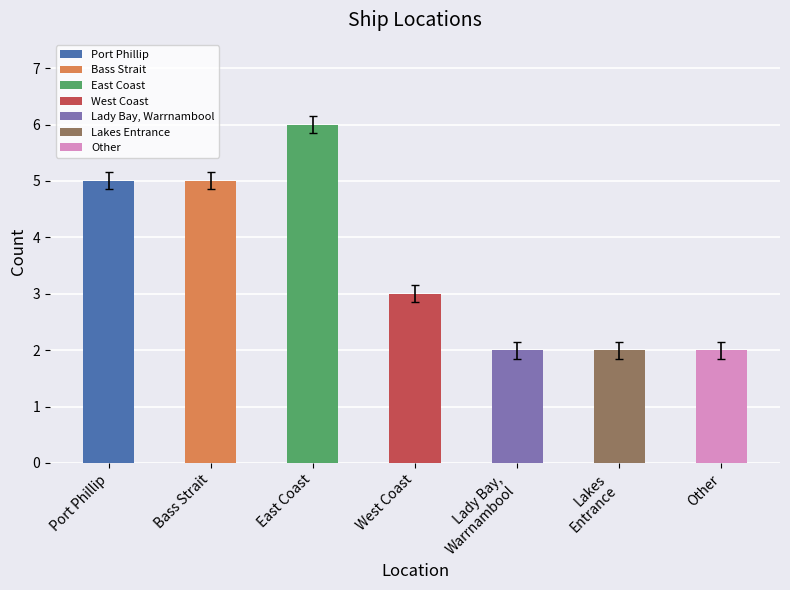

What position from the right is East Coast?

5